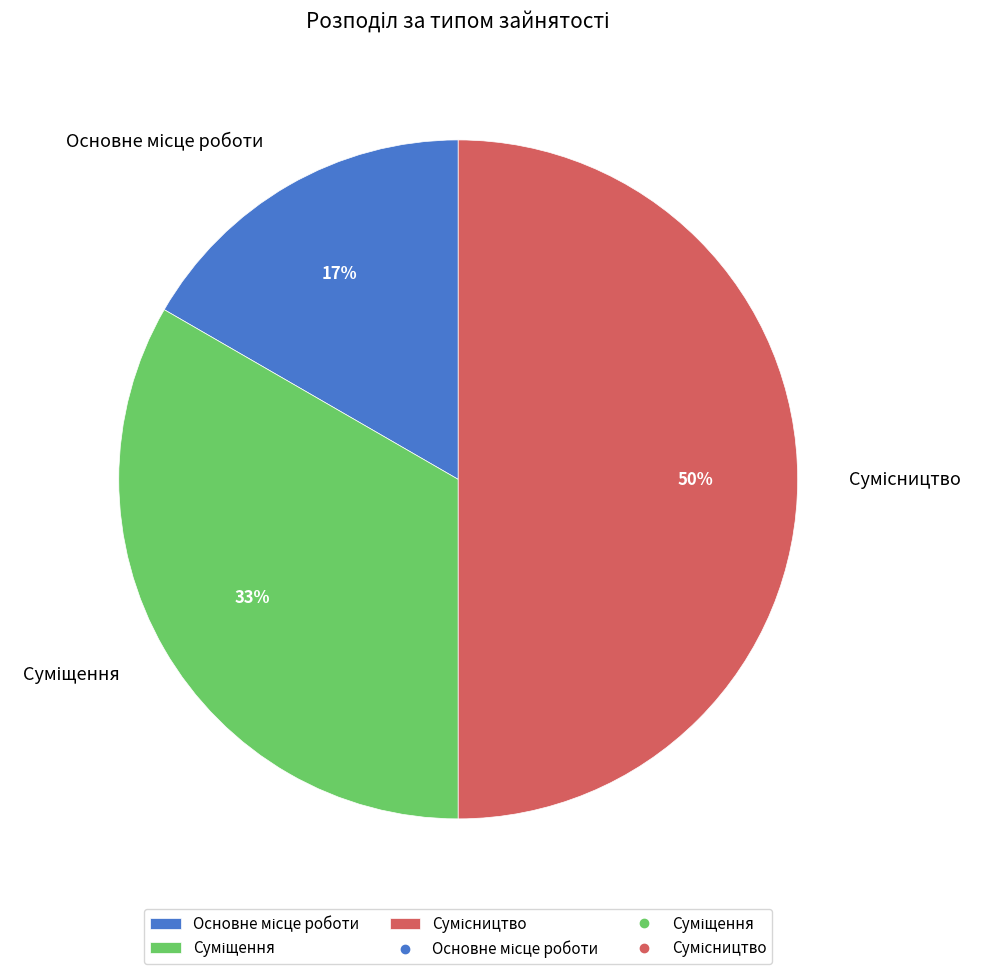

To the nearest percent, what is the average slice percentage?

33%